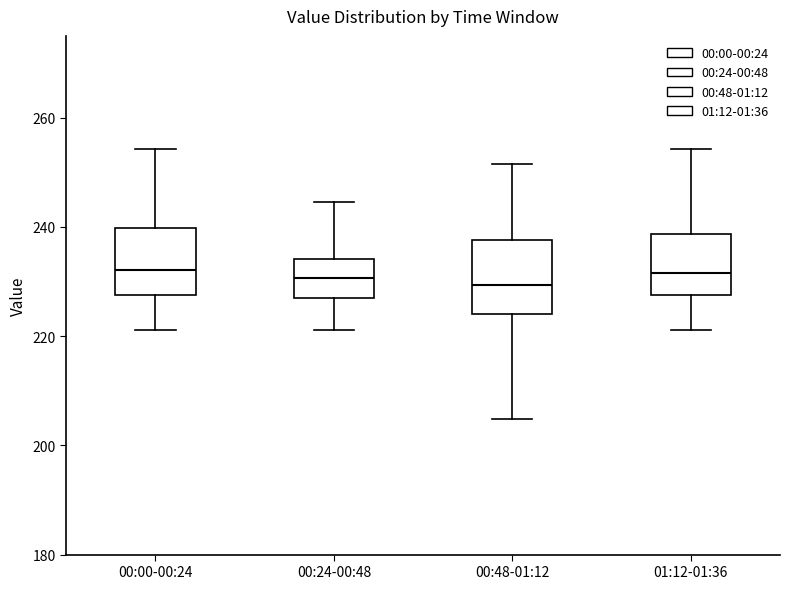

Reading left to right, transcribe this box plot: for each box, give where its median line is, the range the box spans, and where its two whiskers end, as read against the y-axis. The values are not printed on the chart, so give them approximately, as read against the axis.

00:00-00:24: median 232, box 228 to 240, whiskers 222 to 254
00:24-00:48: median 230, box 228 to 234, whiskers 222 to 244
00:48-01:12: median 230, box 224 to 238, whiskers 204 to 252
01:12-01:36: median 232, box 228 to 238, whiskers 222 to 254